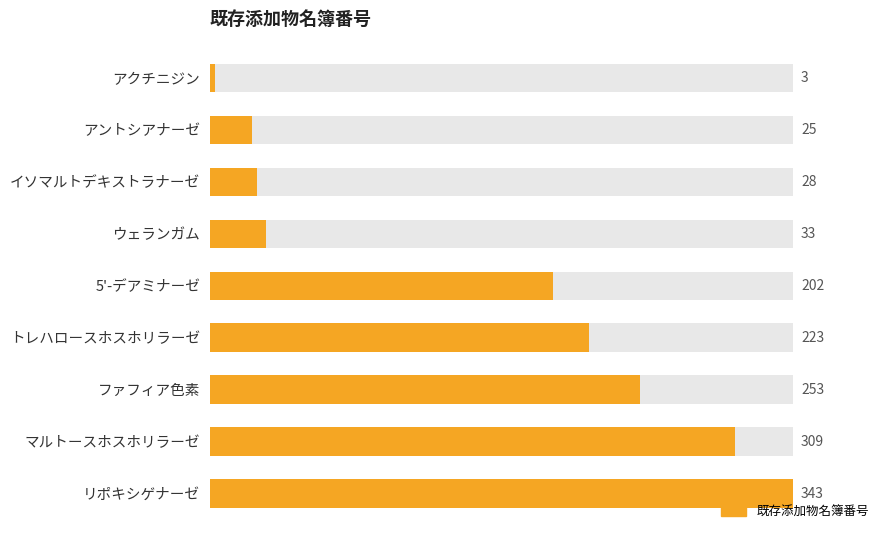

What is the smallest value displayed?

3